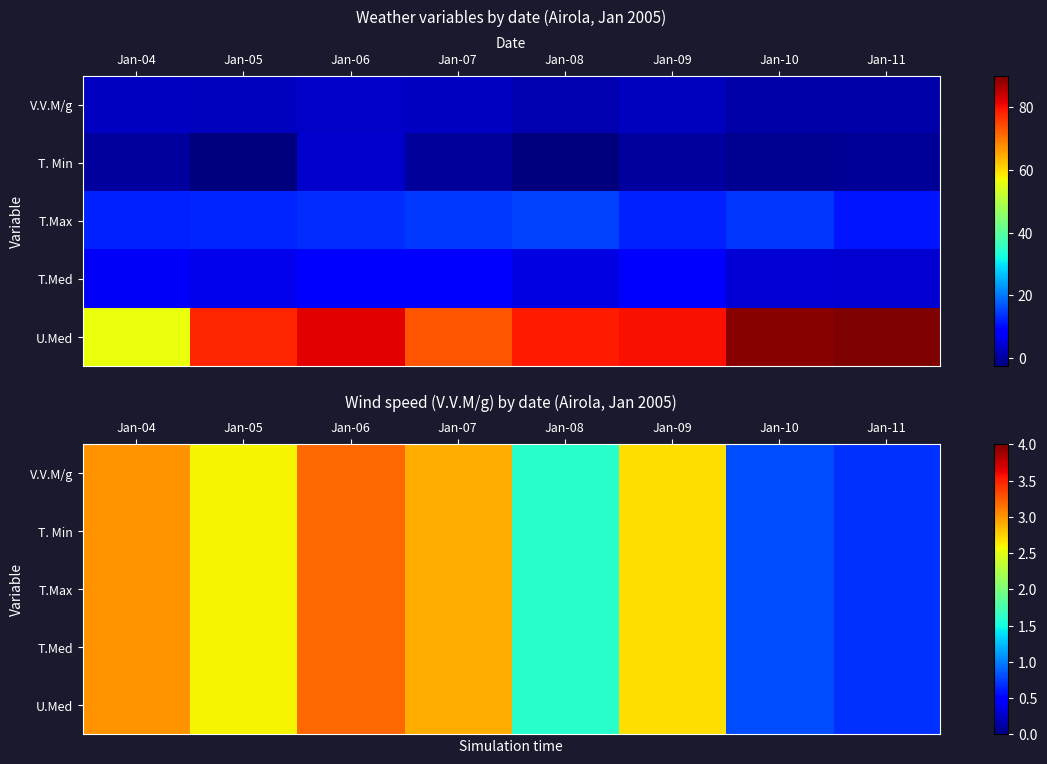

True or false: T.Max has a value of 0.8 at Jan-10.

True